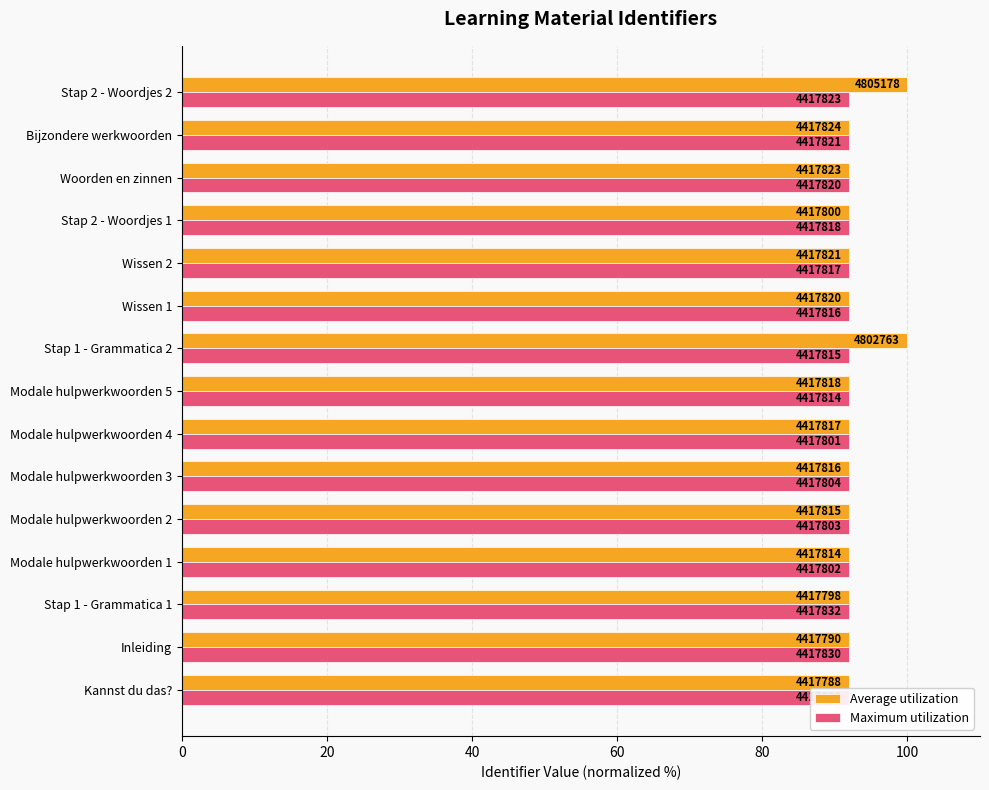

What are all the series names shown in the legend?

Average utilization, Maximum utilization